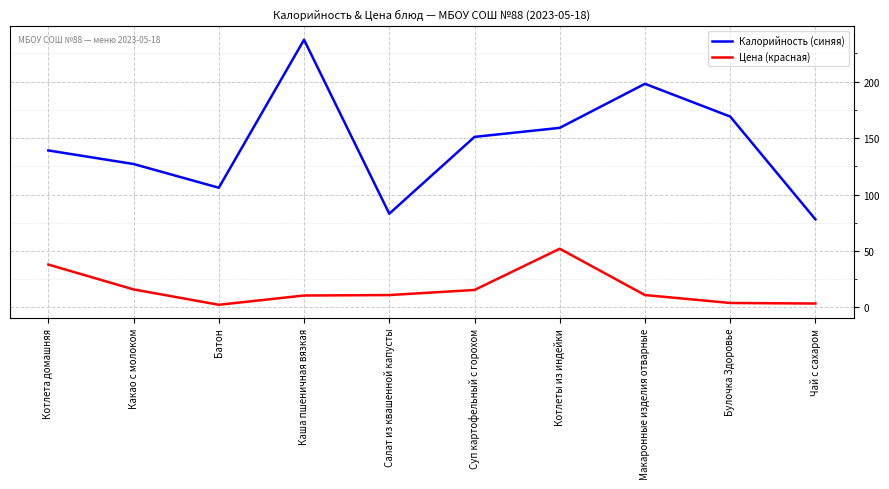

Which series has the largest total across all categories?

Калорийность (синяя)